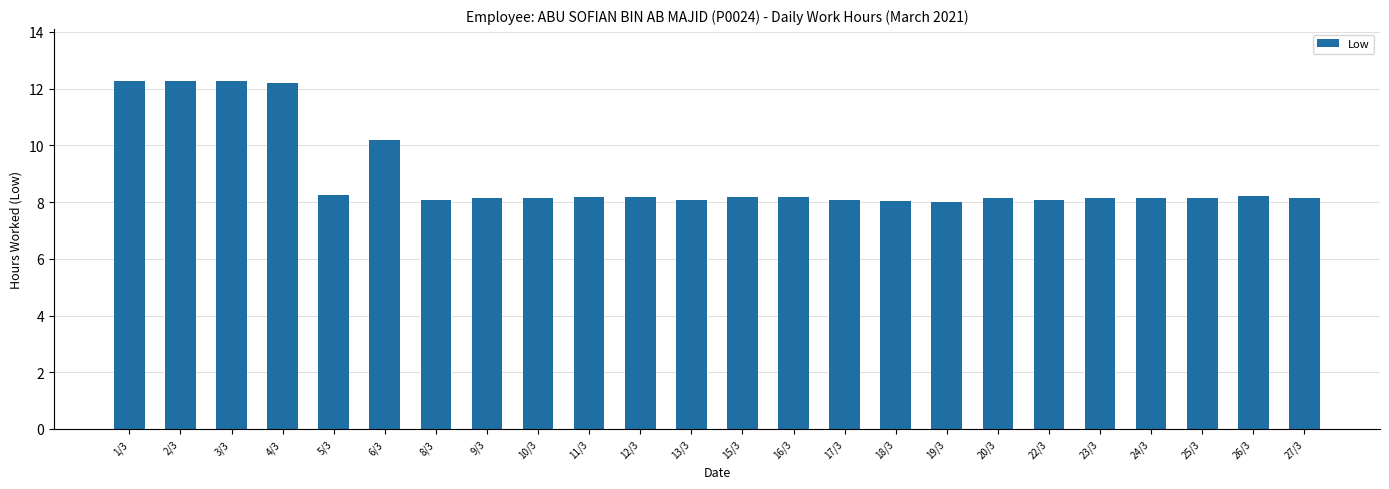

What is the label of the 24th bar from the left?

27/3